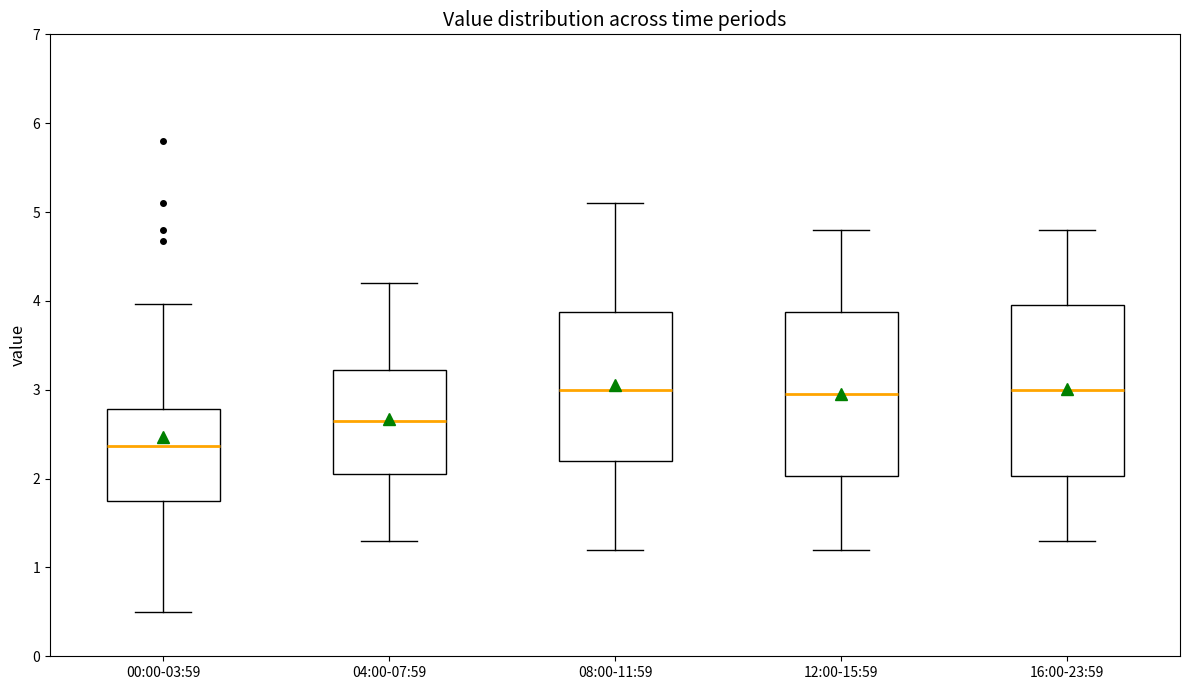

Reading left to right, read every box against the y-axis: the position of its median line, the range the box covers, and the ends of its whiskers. The values are not printed on the chart, so give them approximately, as read against the axis.

00:00-03:59: median 2.4, box 1.8 to 2.8, whiskers 0.5 to 4.0
04:00-07:59: median 2.7, box 2.1 to 3.2, whiskers 1.3 to 4.2
08:00-11:59: median 3.0, box 2.2 to 3.9, whiskers 1.2 to 5.1
12:00-15:59: median 3.0, box 2.0 to 3.9, whiskers 1.2 to 4.8
16:00-23:59: median 3.0, box 2.0 to 4.0, whiskers 1.3 to 4.8